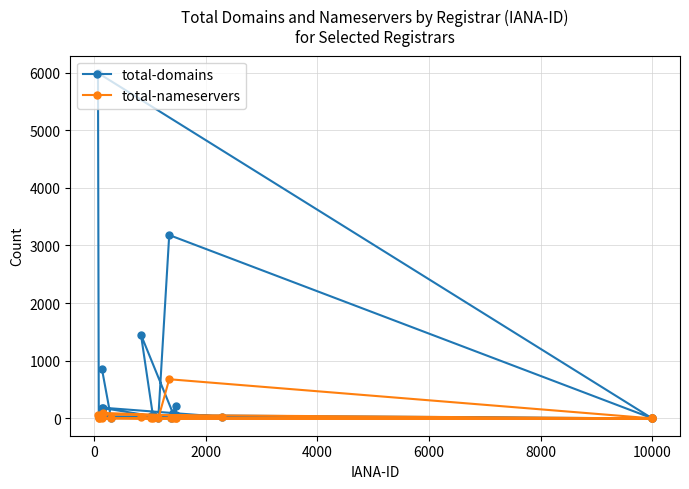

Which series has the widest spread of values?

total-domains